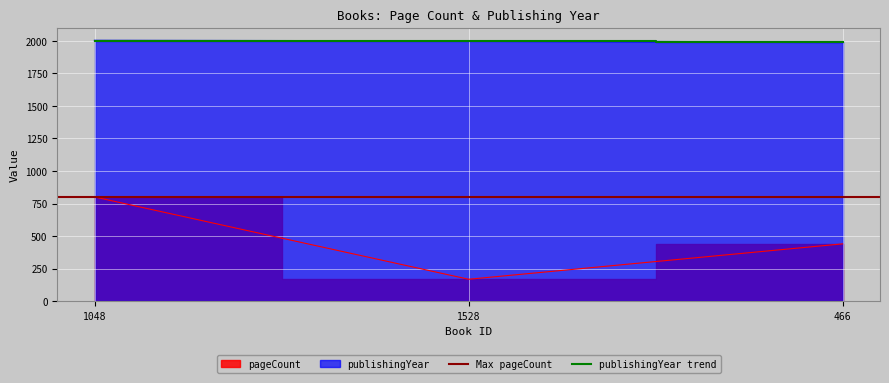

At which label does pageCount reach its peak?

1048